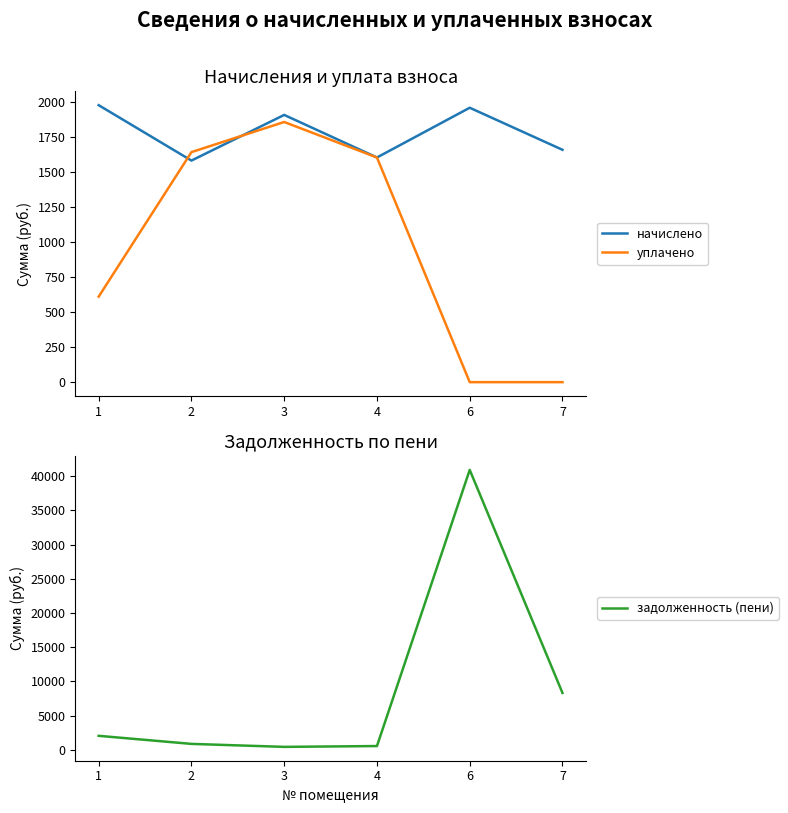

What is the average value of the уплачено series?

953.4